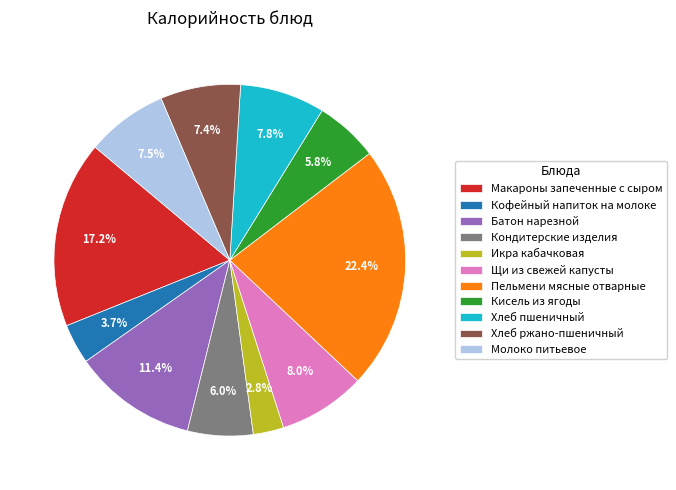

True or false: Икра кабачковая accounts for 3% of the total.

True